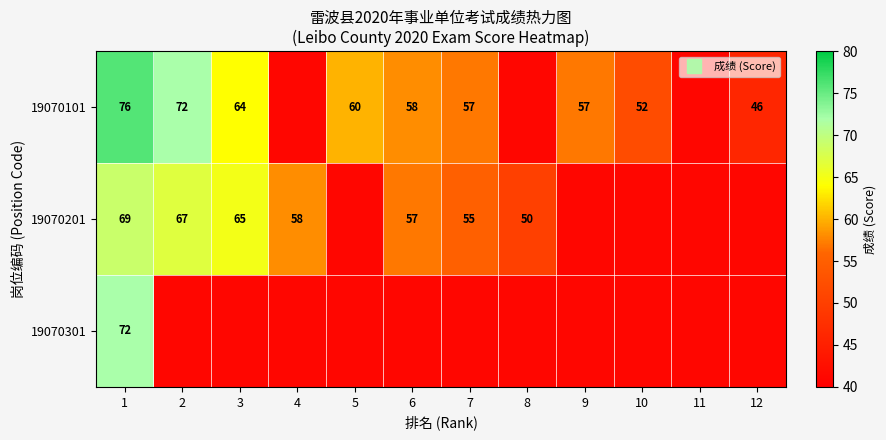

At which label does 19070101 first exceed 57?

1